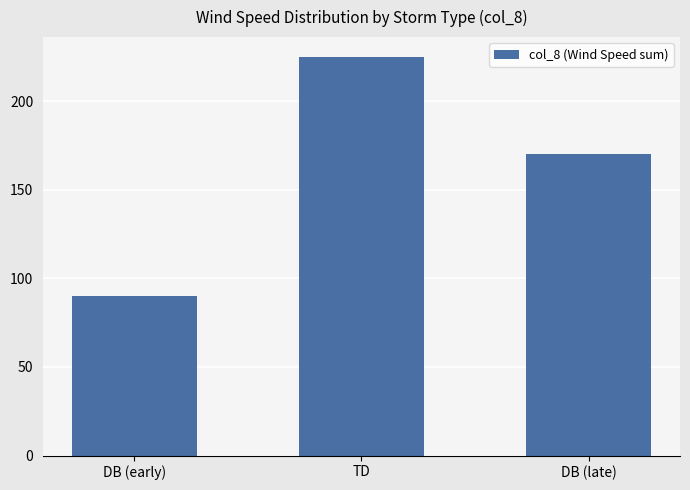

Reading left to right, extract all data points from this chart.

90	225	170